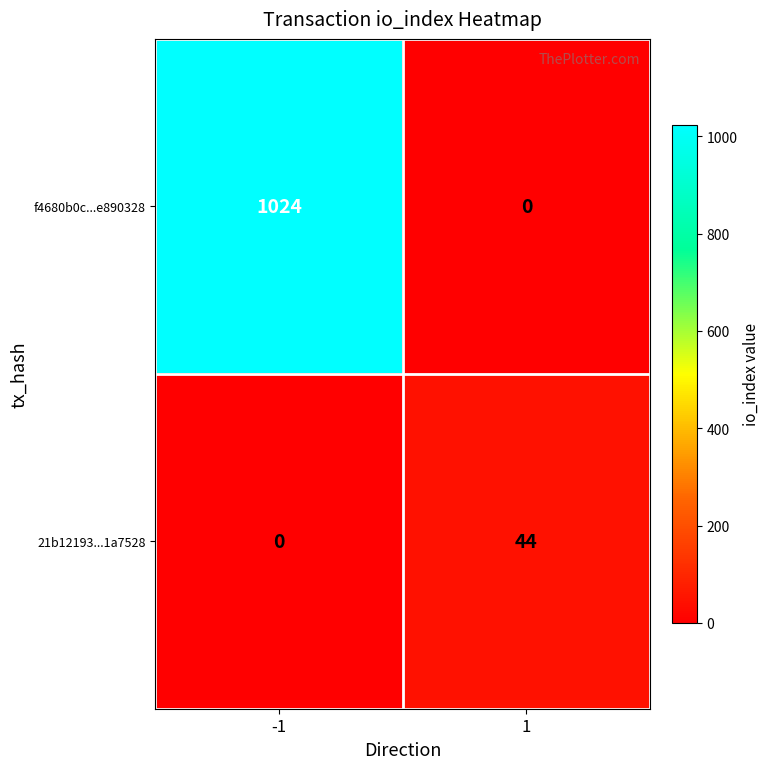

What is the average value of the f4680b0c...e890328 series?

512